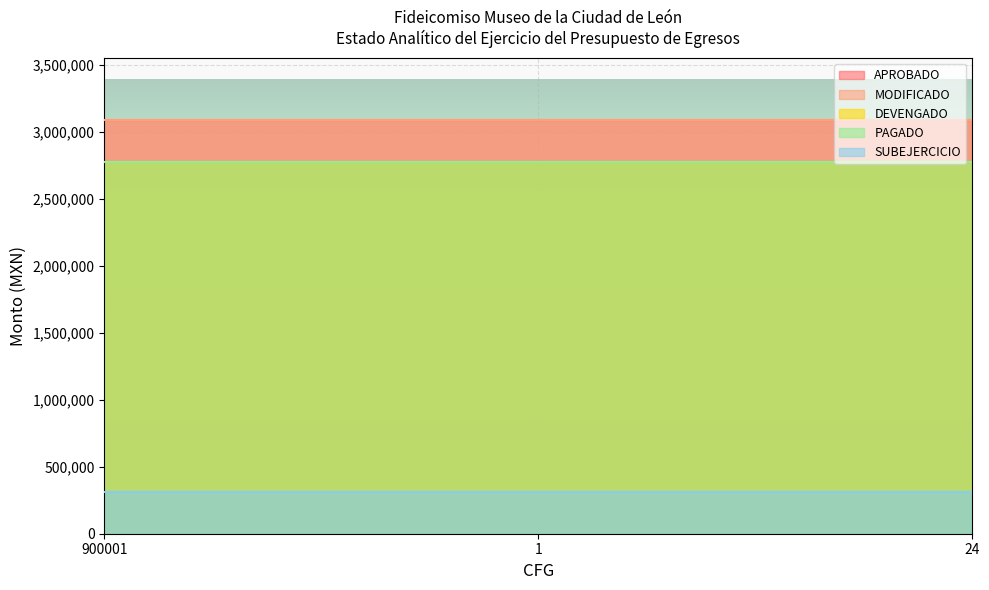

Which series has the largest total across all categories?

APROBADO